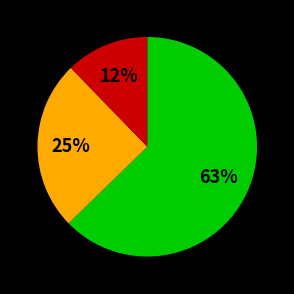

How many slices are in this pie chart?

3